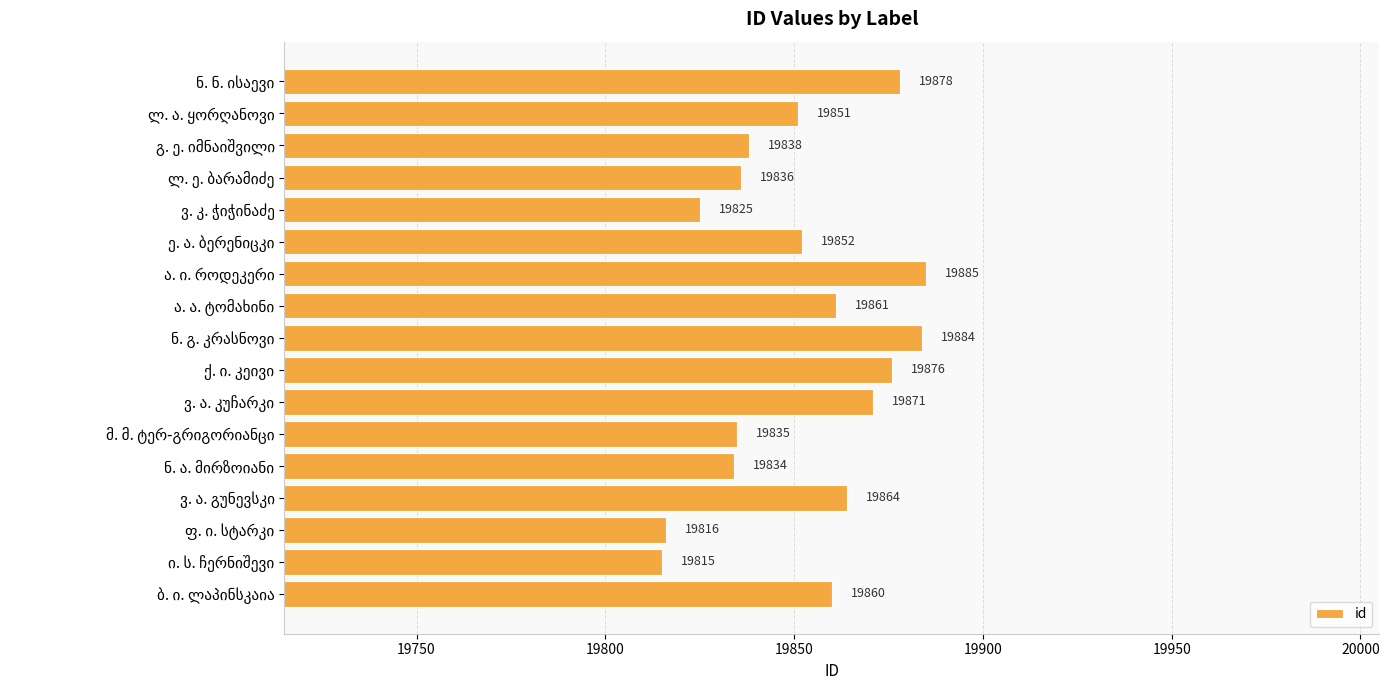

How many bars are there in total?

17